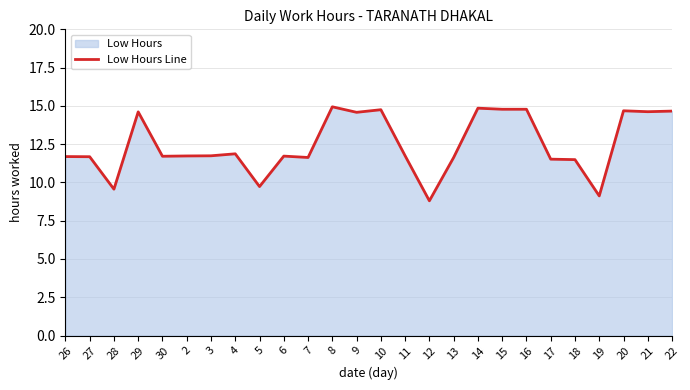

What is the minimum value shown in the chart?

8.8